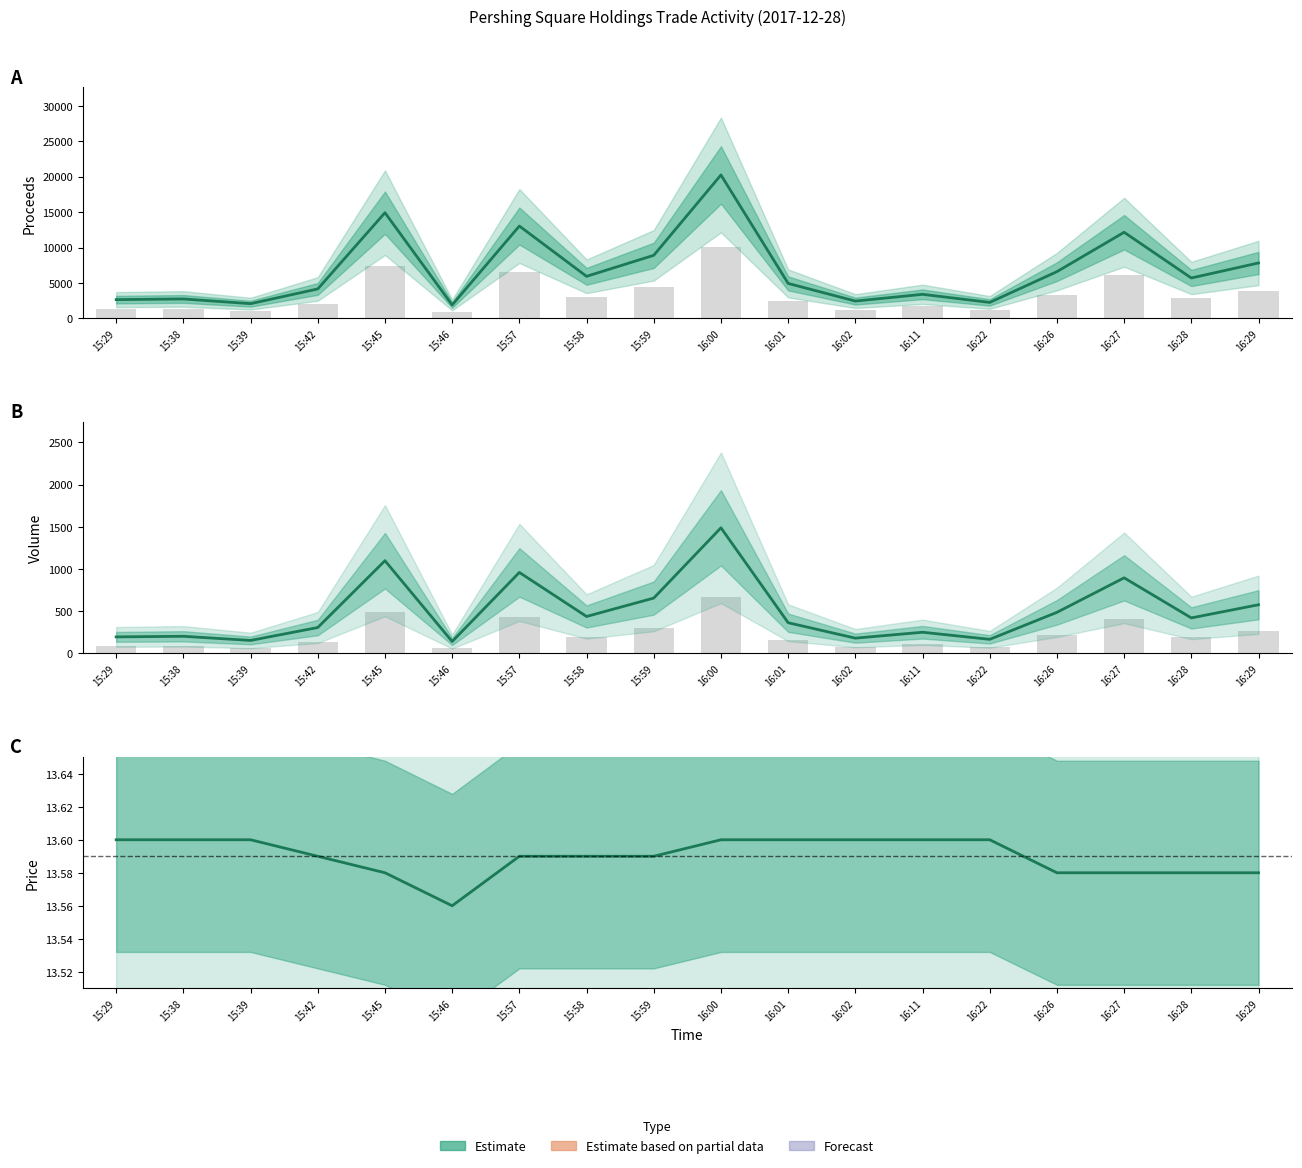

What is the total value across all series at 15:58?

6389.4